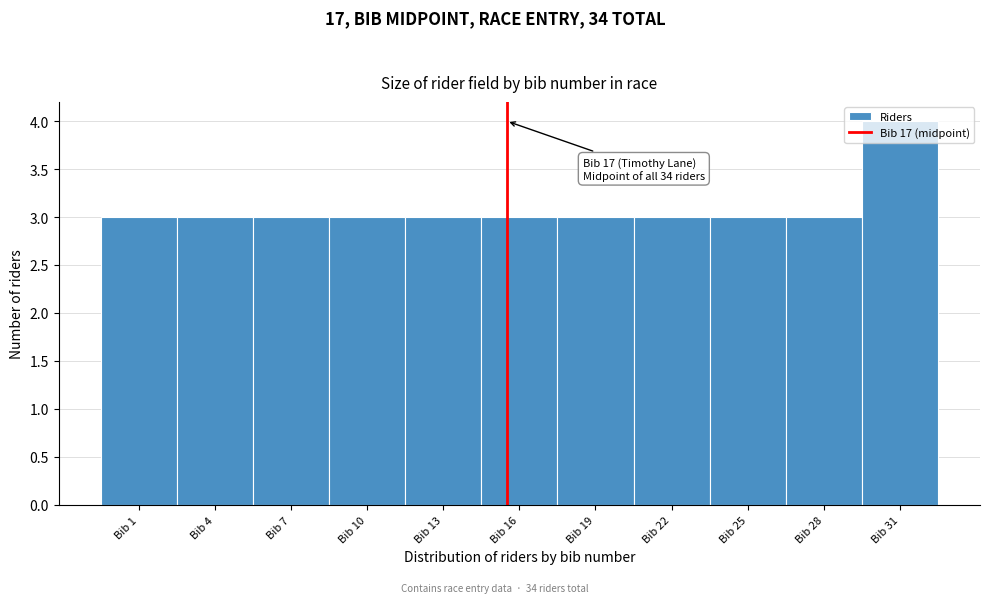

What value does the data have at Bib 10?

3